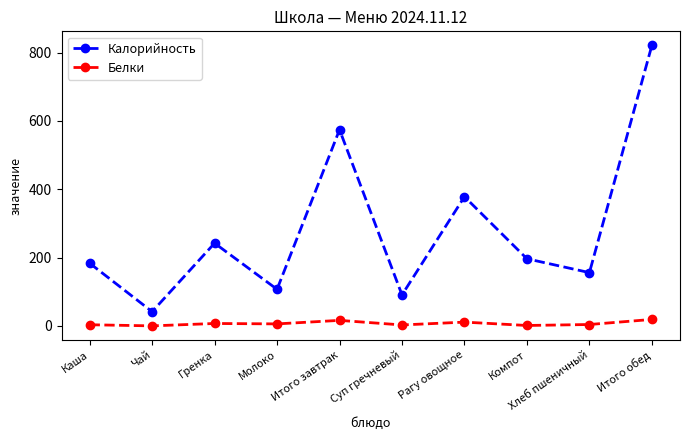

Is the value of Калорийность at Каша greater than the value of Белки at Молоко?

Yes